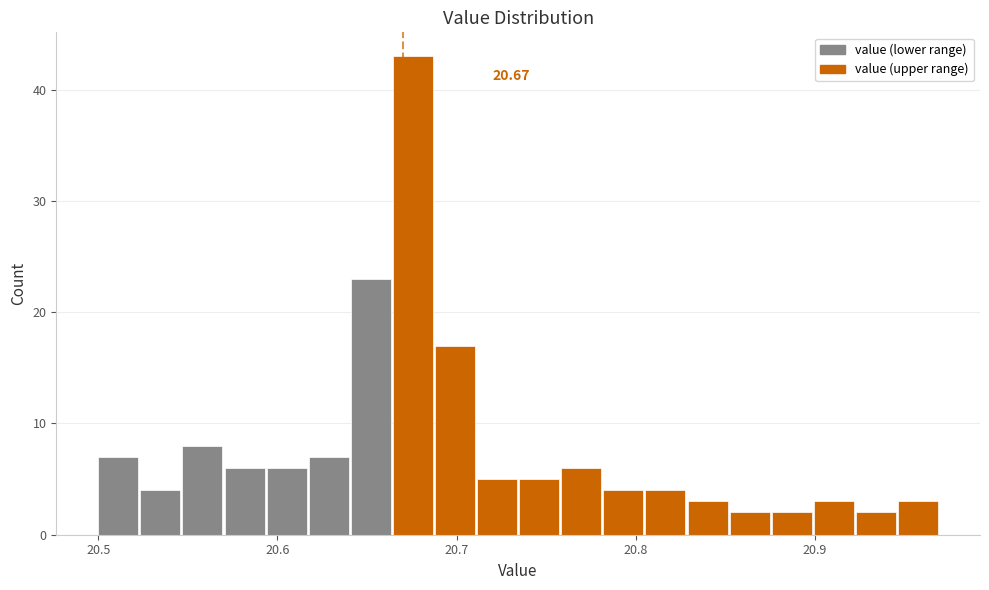

Read against the x-axis, roughly where is the centre of the tallest bar?

20.68